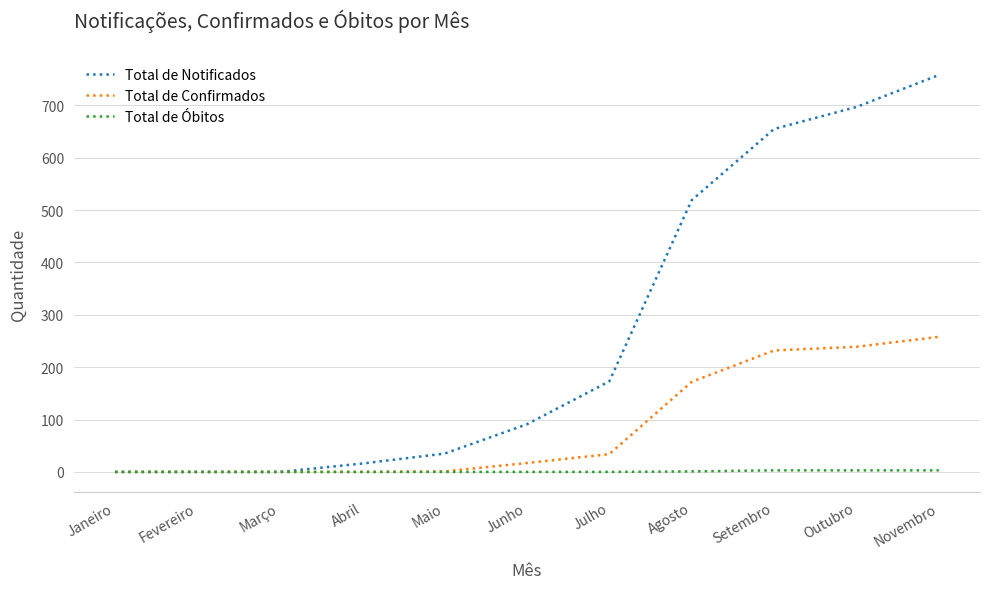

At which label is Total de Notificados closest to 379?

Agosto